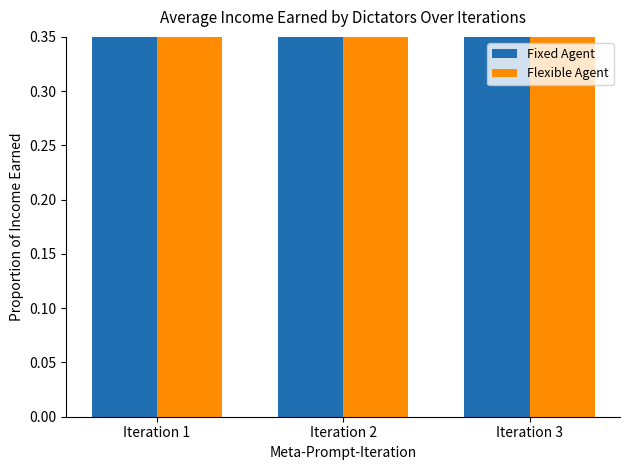

Count the Flexible Agent values in the range 0 to 1.

3